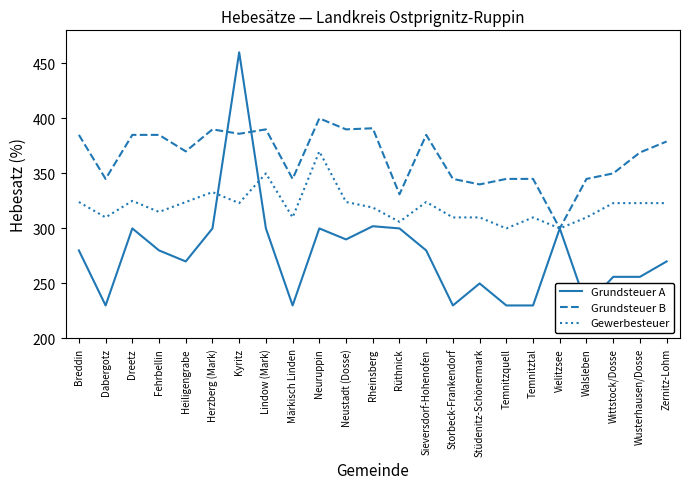

Which series has the largest total across all categories?

Grundsteuer B